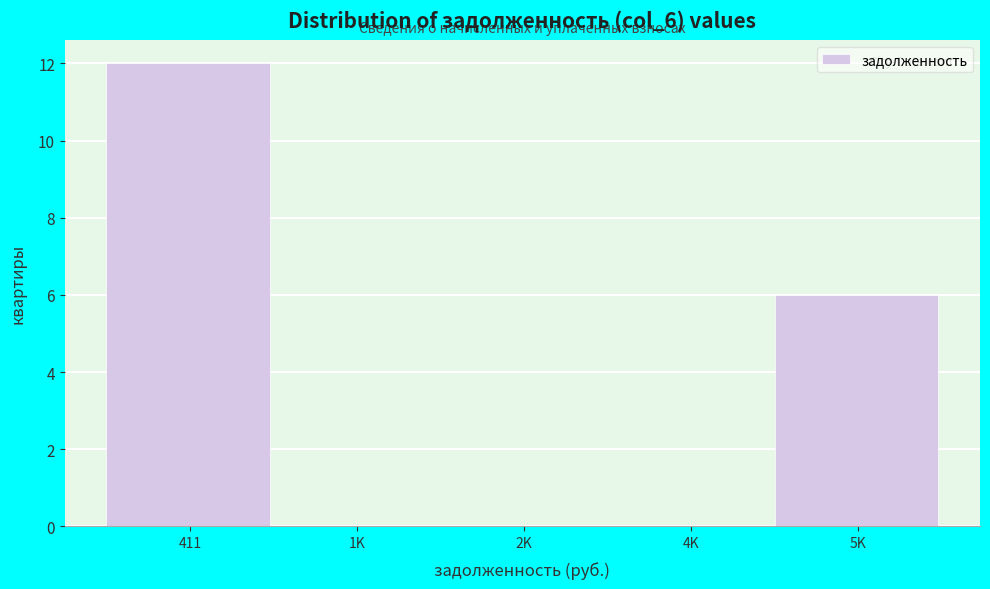

Reading left to right, transcribe all the data shown in this chart.

411=12	1K=0	2K=0	4K=0	5K=6